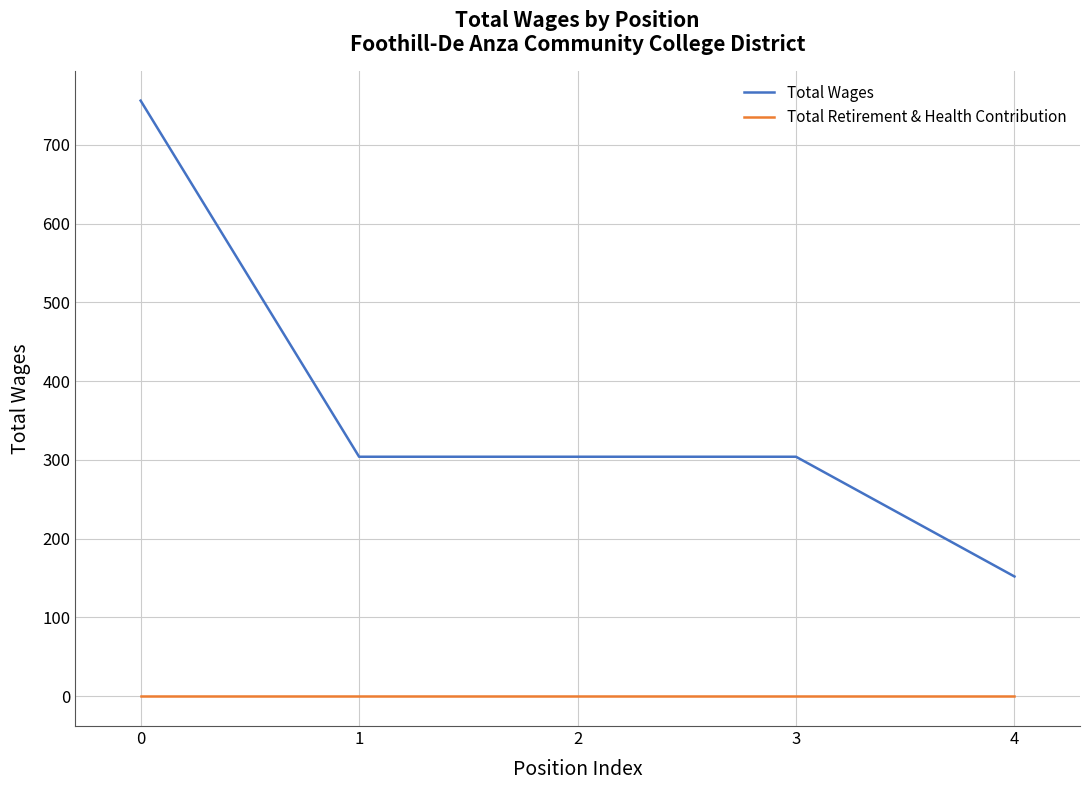

Rank the series at 1 from highest to lowest value.

Total Wages, Total Retirement & Health Contribution